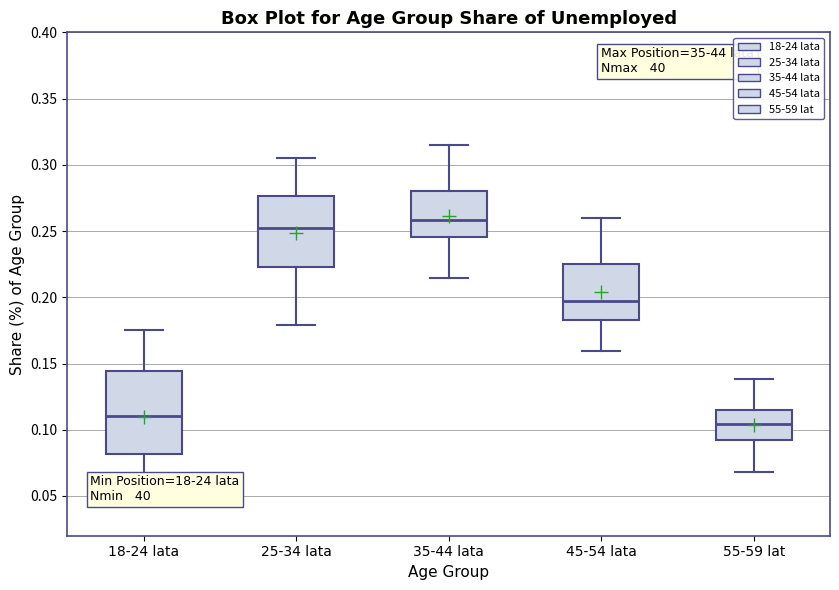

Reading left to right, read every box against the y-axis: the position of its median line, the range the box covers, and the ends of its whiskers. The values are not printed on the chart, so give them approximately, as read against the axis.

18-24 lata: median 0.110, box 0.080 to 0.145, whiskers 0.045 to 0.175
25-34 lata: median 0.250, box 0.225 to 0.275, whiskers 0.180 to 0.305
35-44 lata: median 0.260, box 0.245 to 0.280, whiskers 0.215 to 0.315
45-54 lata: median 0.195, box 0.185 to 0.225, whiskers 0.160 to 0.260
55-59 lat: median 0.105, box 0.095 to 0.115, whiskers 0.070 to 0.140